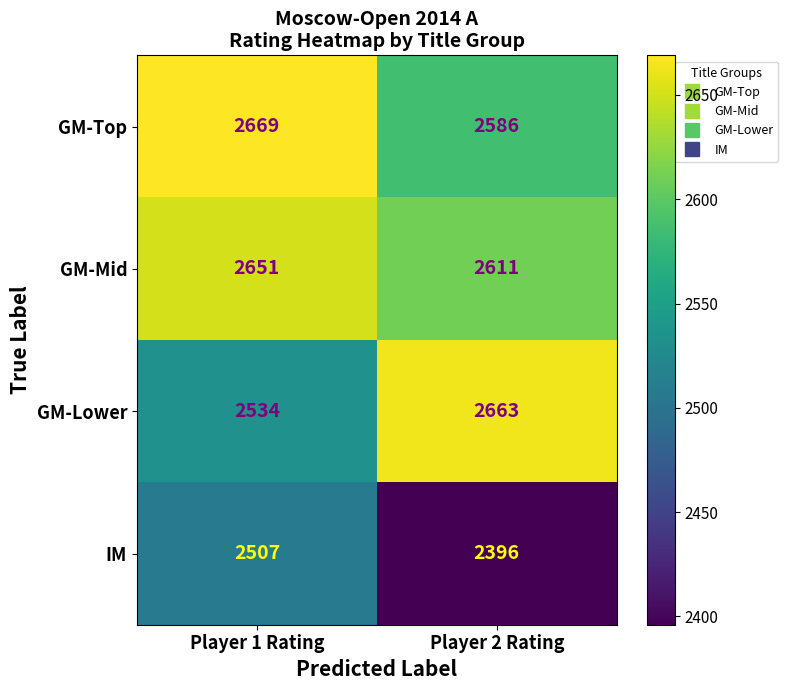

What is the minimum value shown in the chart?

2396